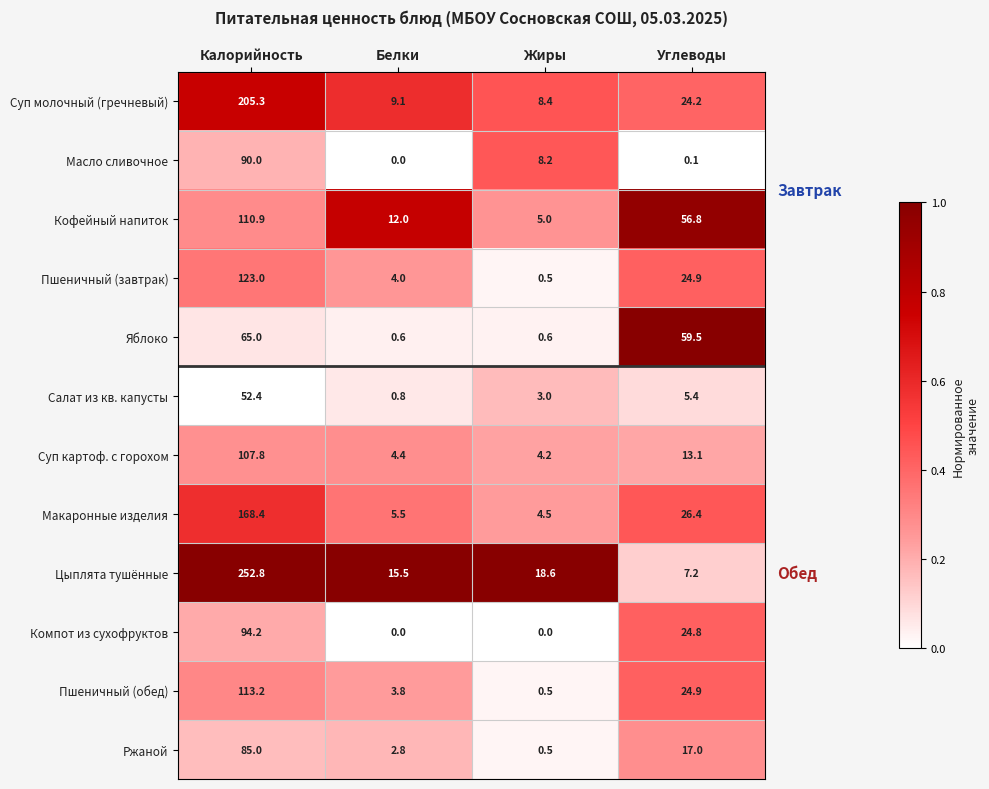

What is the sum of all Суп картоф. с горохом values?

129.5